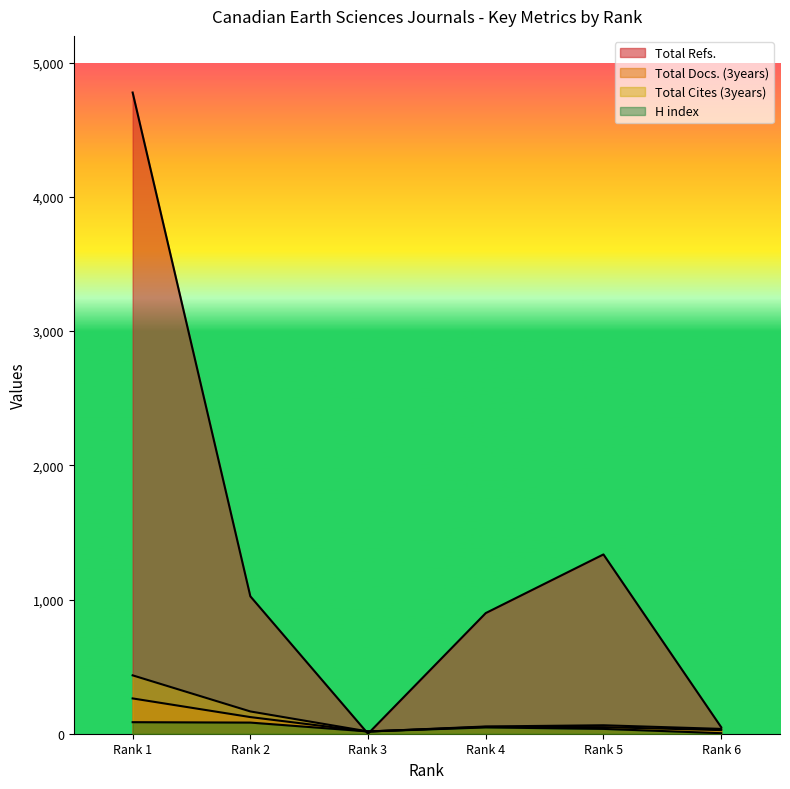

What is the total value across all series at Rank 5?

1484